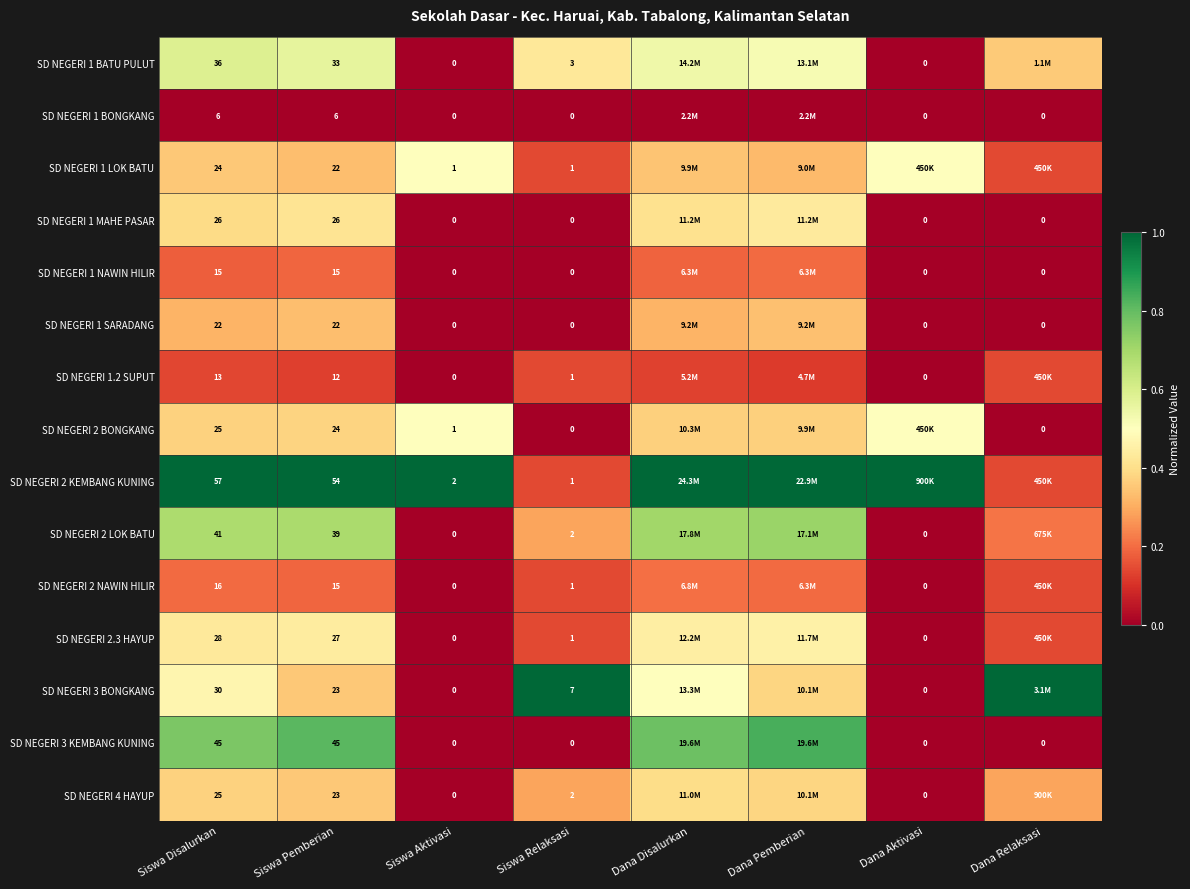

Count the number of categories in the chart.

8